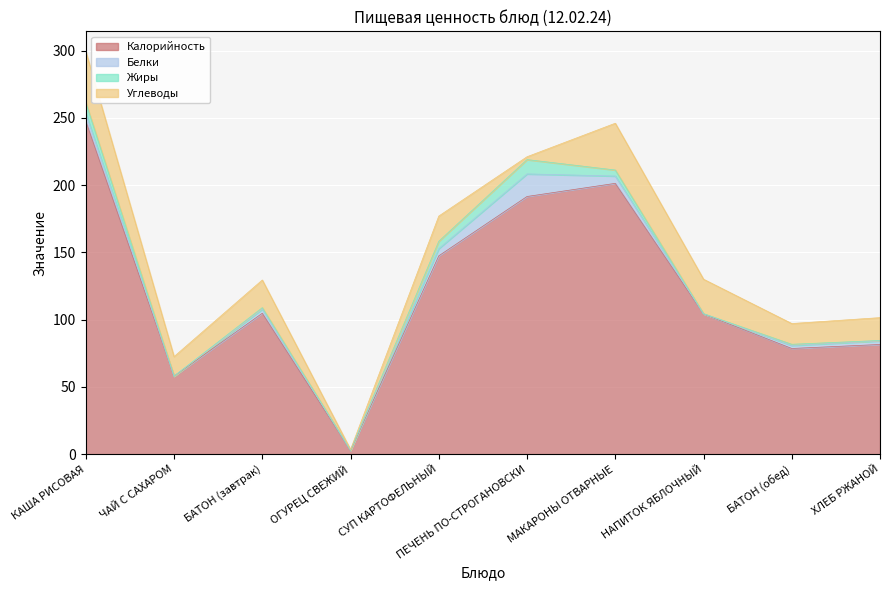

At which category is the sum across all series the highest?

КАША РИСОВАЯ